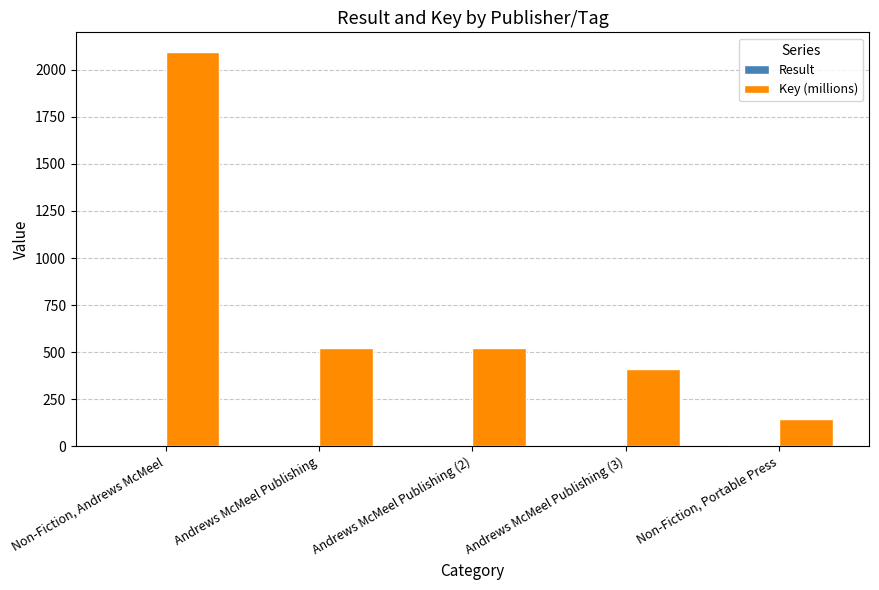

Is it true that Key (millions) equals 231.4 at Andrews McMeel Publishing?

False